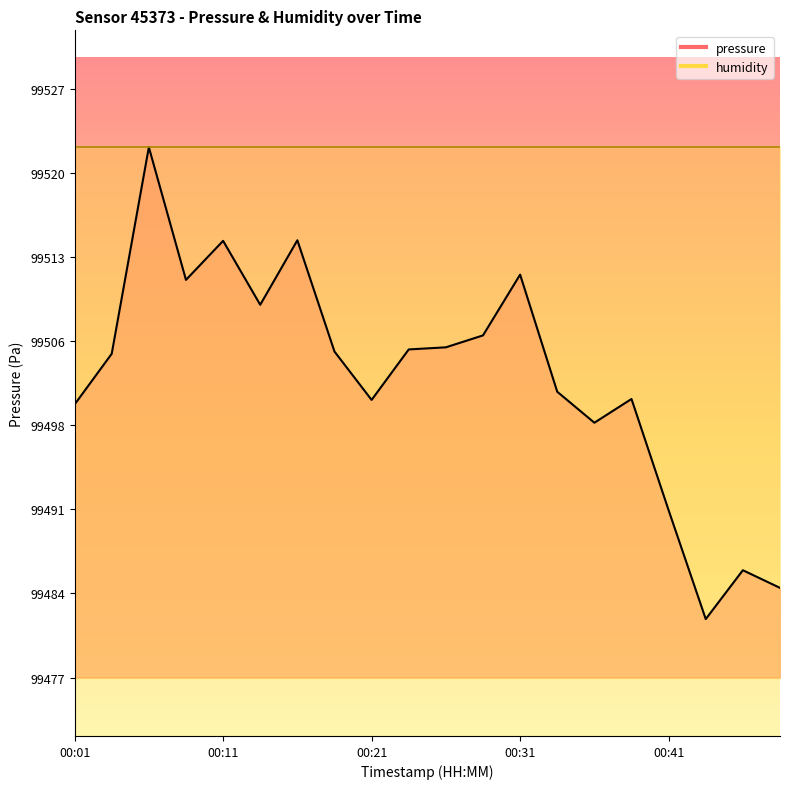

How many points are lower than both their immediate neighbors (excluding endpoints)?

5